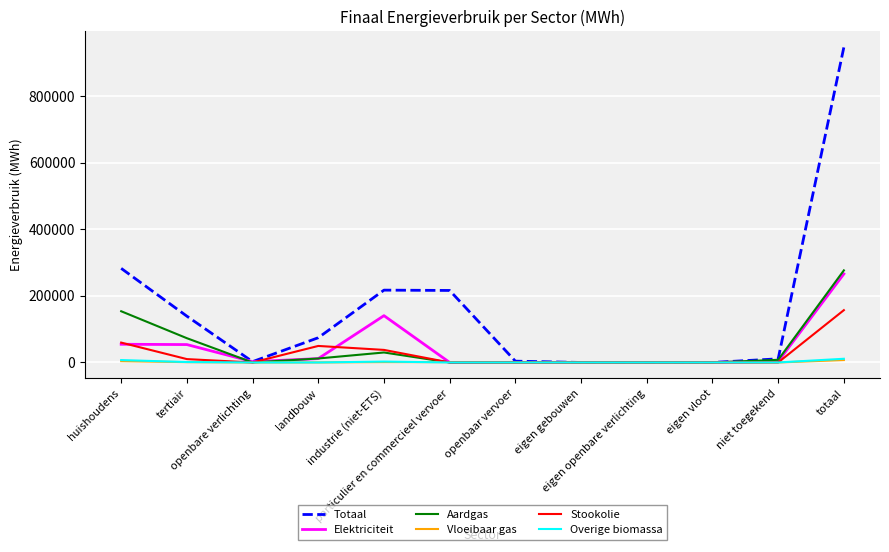

Which series has the widest spread of values?

Totaal